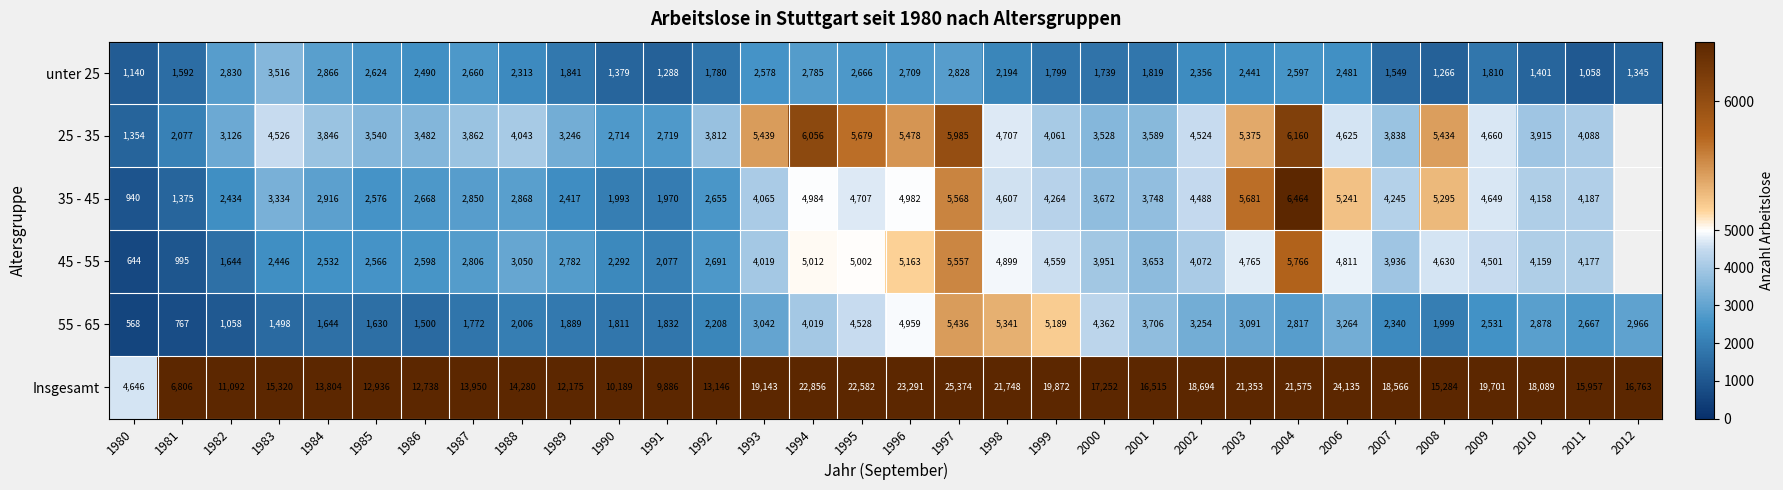

How many data points does each series have?

32